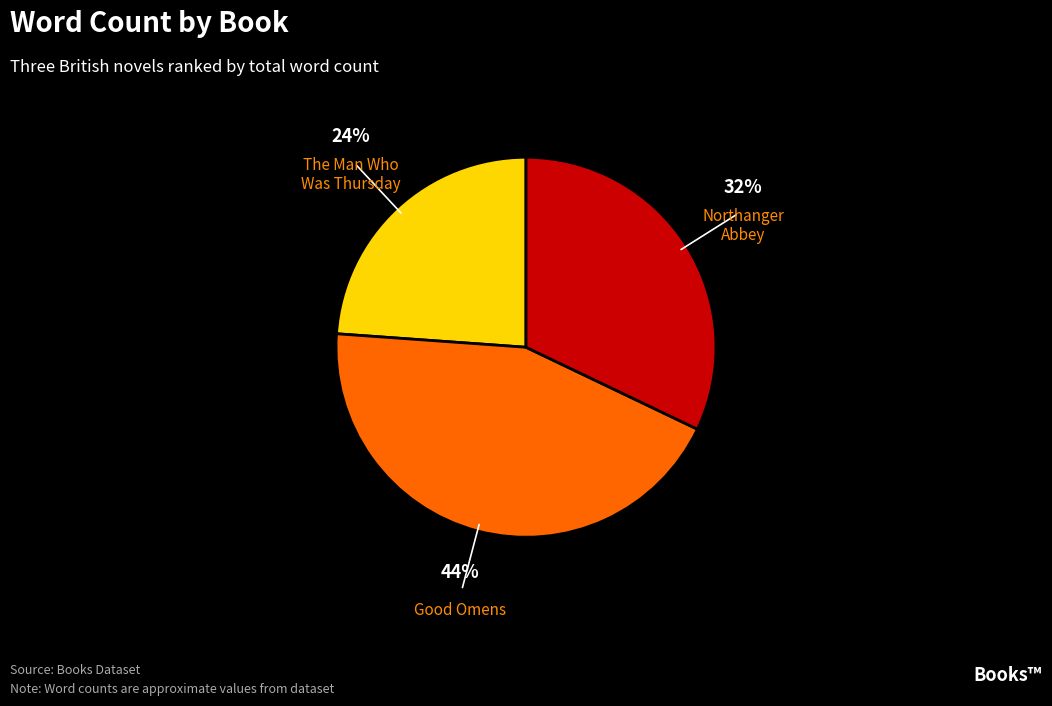

Do The Man Who Was Thursday and Good Omens together represent more than half of the pie?

Yes